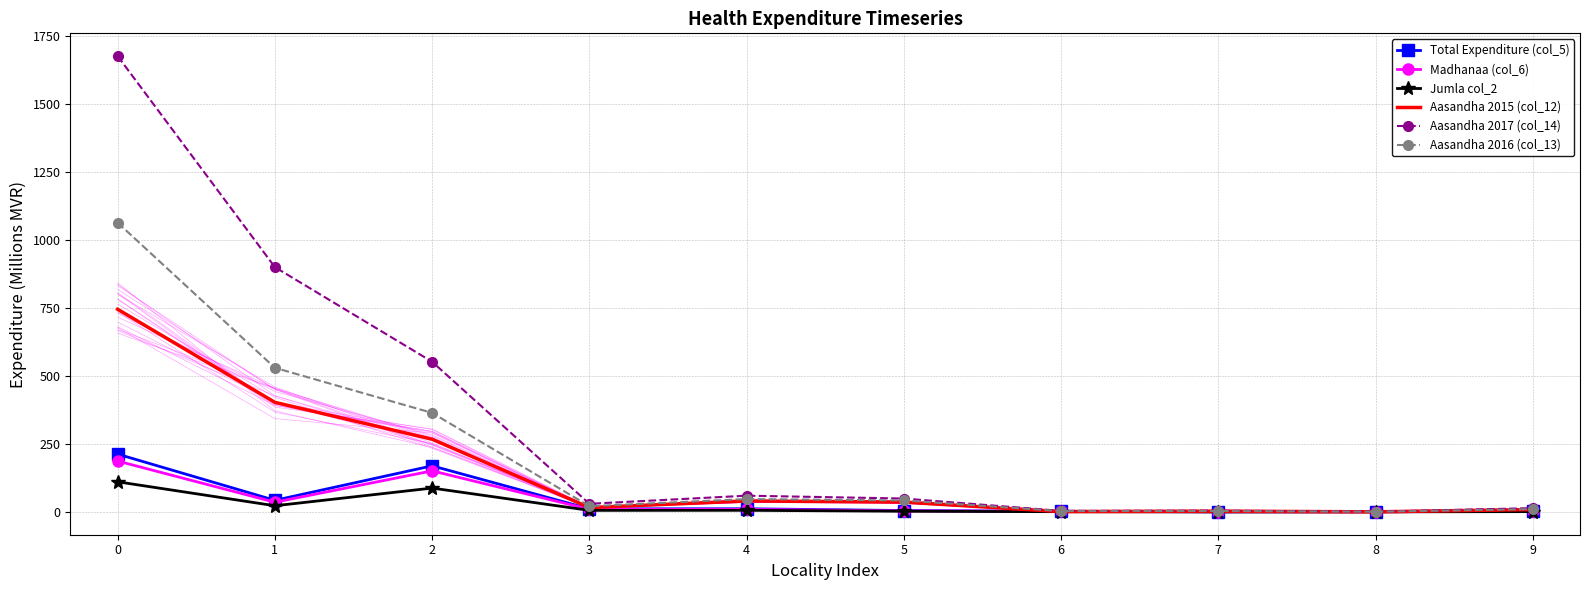

What is the approximate value of Madhanaa (col_6) at 3?

10.0